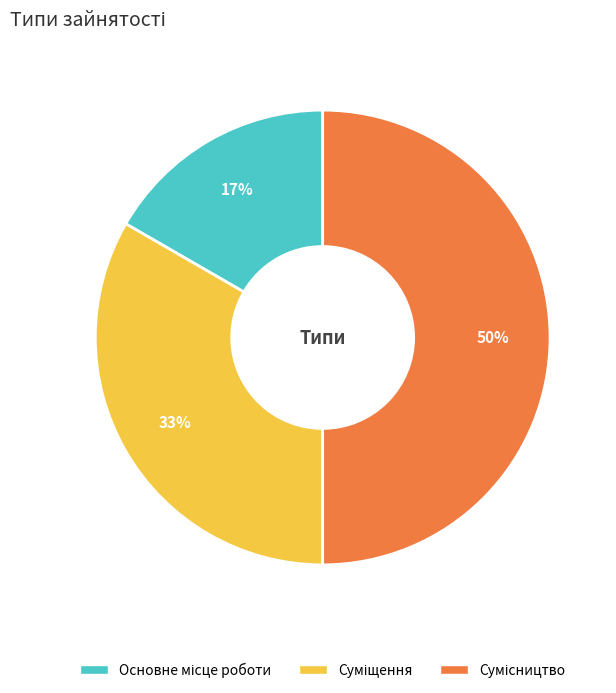

To the nearest percent, what is the difference between the largest and smallest slice percentages?

33%